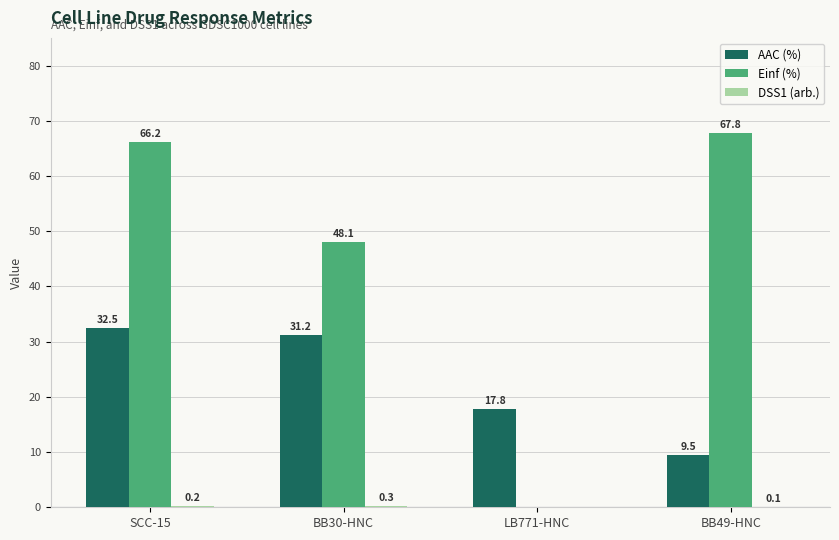

True or false: AAC (%) has a value of 13.8 at BB30-HNC.

False